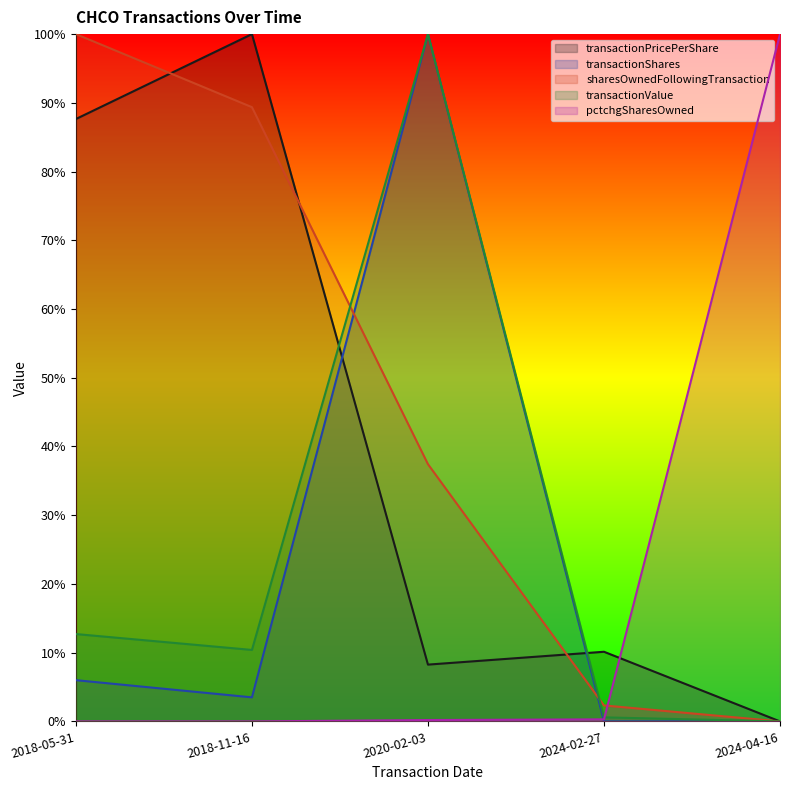

Reading left to right, transcribe all the data shown in this chart.

transactionPricePerShare: 2018-05-31=0.9	2018-11-16=1.0	2020-02-03=0.1	2024-02-27=0.1	2024-04-16=0.0
transactionShares: 2018-05-31=0.1	2018-11-16=0.0	2020-02-03=1.0	2024-02-27=0.0	2024-04-16=0.0
sharesOwnedFollowingTransaction: 2018-05-31=1.0	2018-11-16=0.9	2020-02-03=0.4	2024-02-27=0.0	2024-04-16=0.0
transactionValue: 2018-05-31=0.1	2018-11-16=0.1	2020-02-03=1.0	2024-02-27=0.0	2024-04-16=0.0
pctchgSharesOwned: 2018-05-31=0.0	2018-11-16=0.0	2020-02-03=0.0	2024-02-27=0.0	2024-04-16=1.0